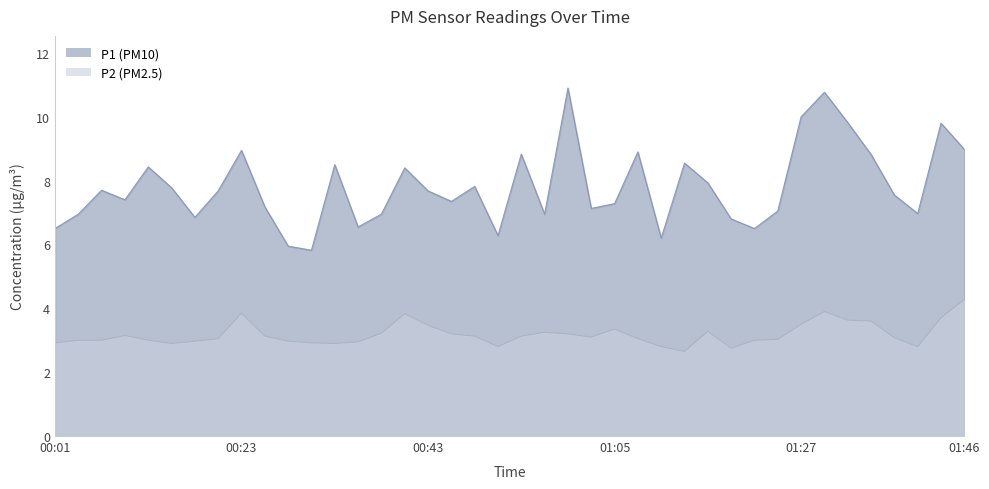

Where is P1 nearest to the value 8?

01:17